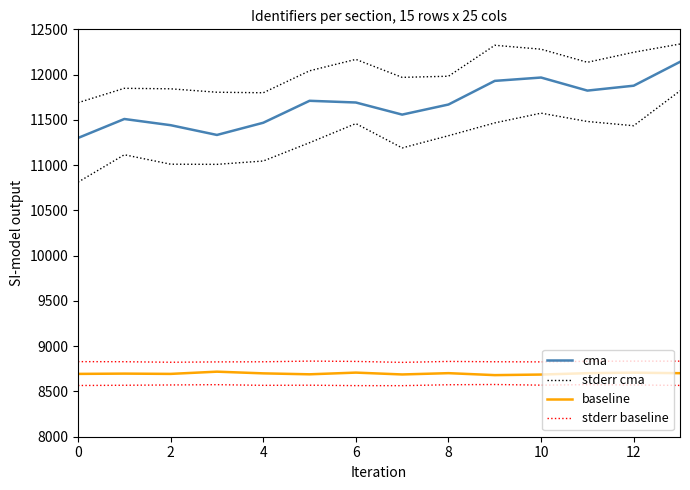

Rank the series by their maximum value, from highest to lowest.

stderr cma, cma, stderr baseline, baseline